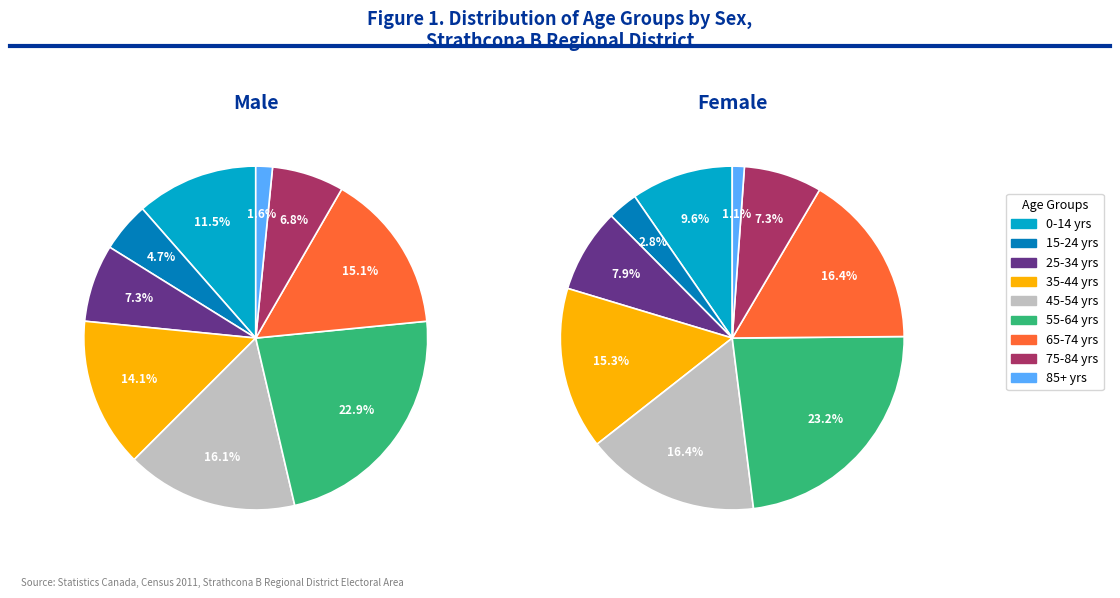

Count the number of slices in the pie.

9